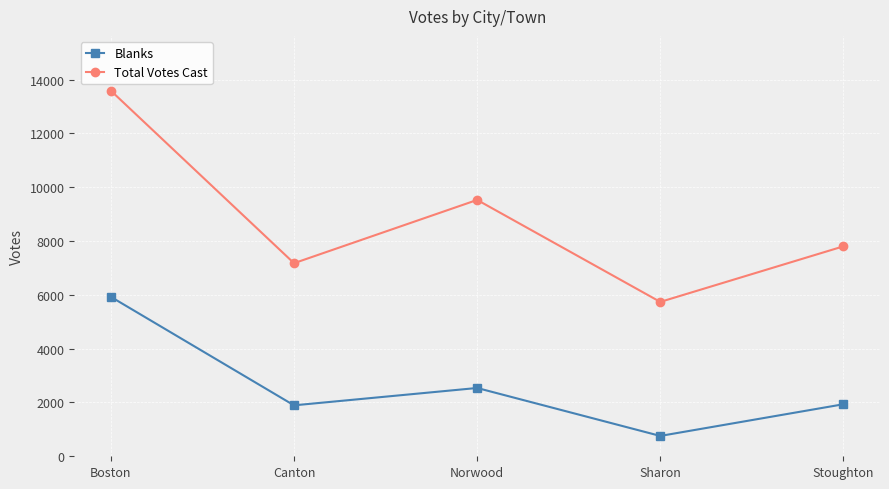

What is the value of the Total Votes Cast point at the 3rd from the left?

9526